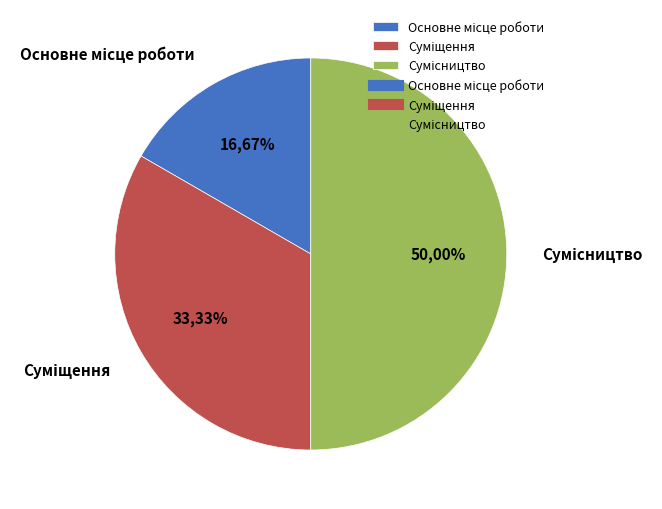

How many slices are in this pie chart?

3